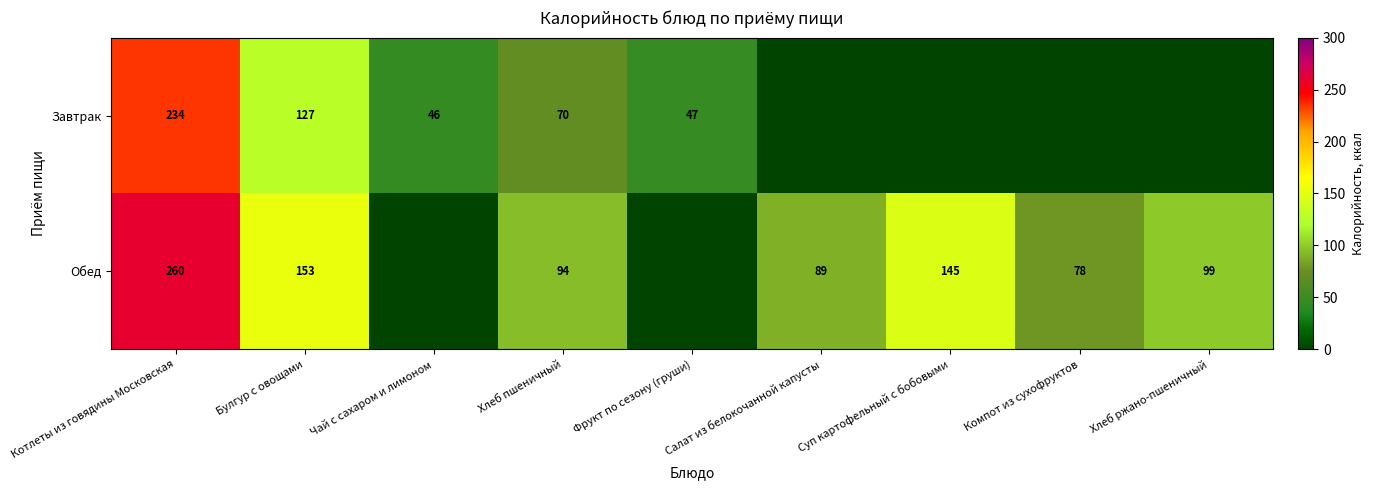

What is the difference between the highest and lowest values at Булгур с овощами?

26